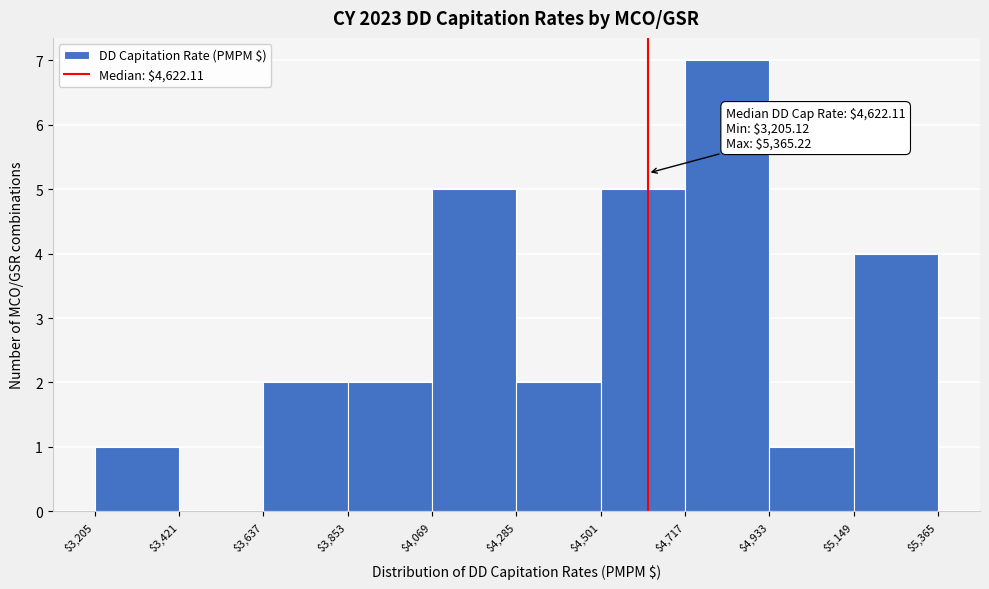

Over which range of the x-axis is the bar tallest?

$4,717 to $4,933